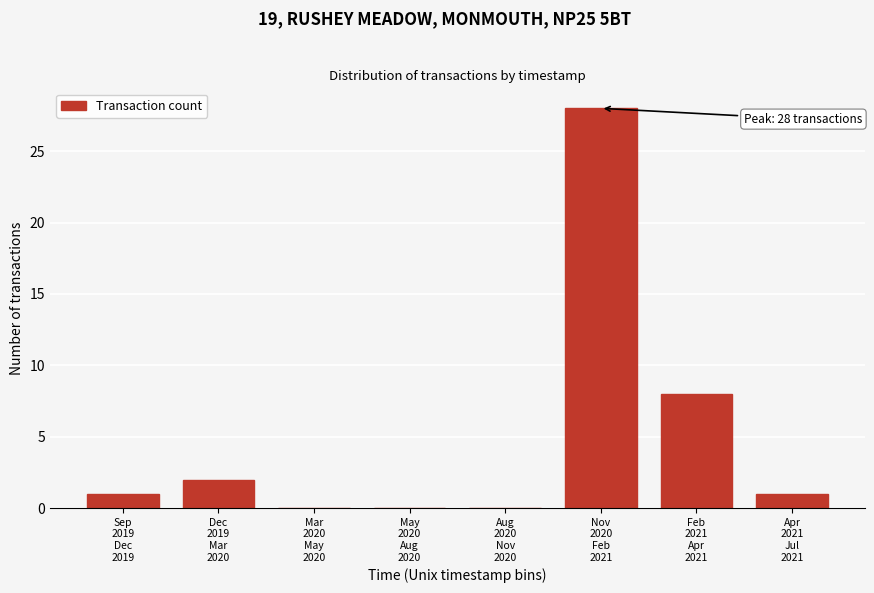

What is the maximum value shown in the chart?

28